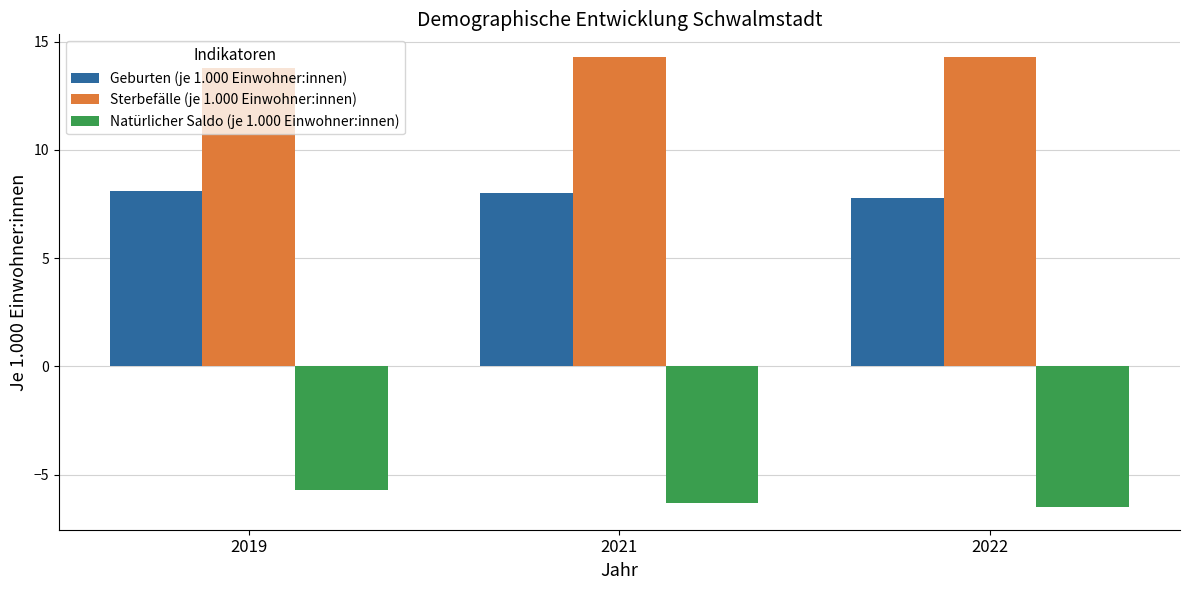

What is the value of the Natürlicher Saldo (je 1.000 Einwohner:innen) bar at the 3rd from the left?

-6.5